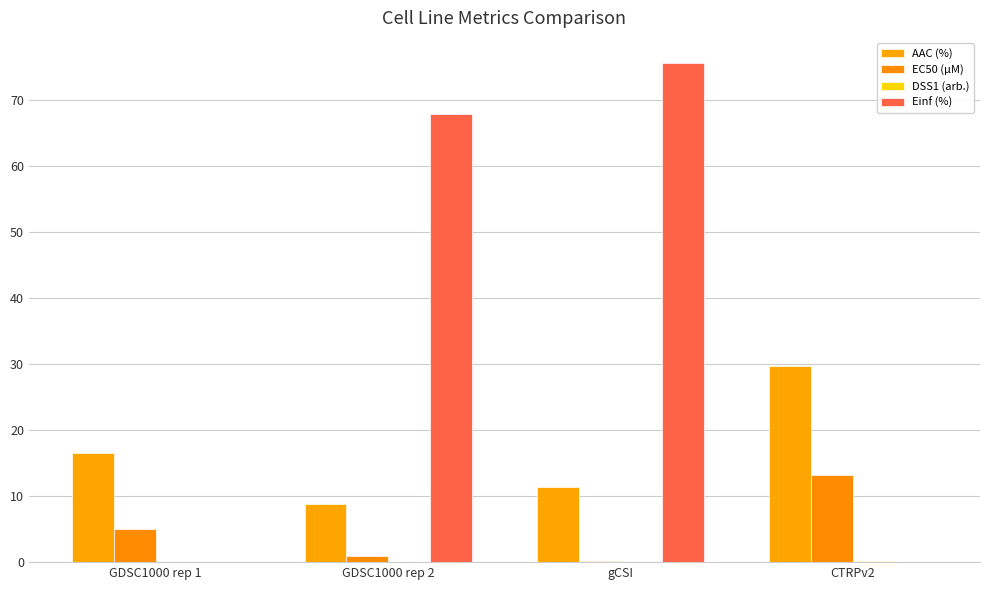

What is the sum of all AAC (%) values?

66.4